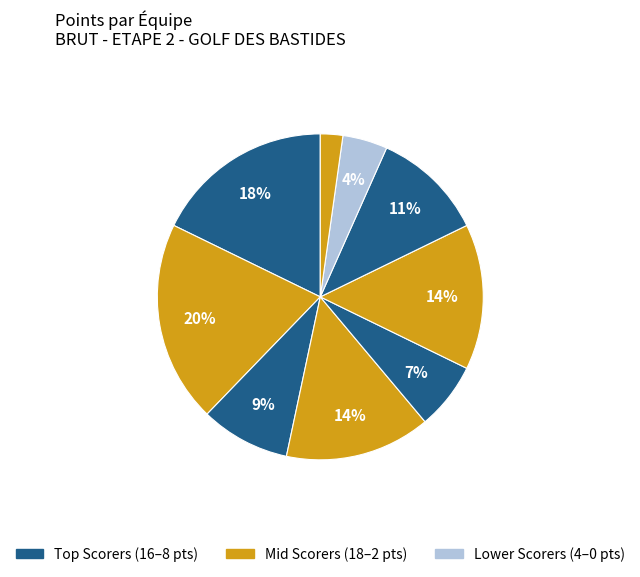

Count the number of slices in the pie.

9